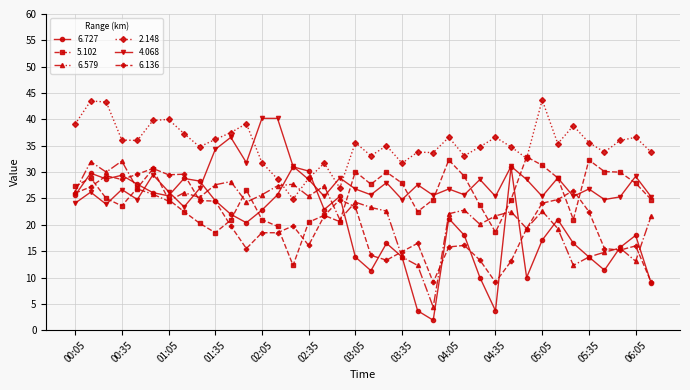

What is the maximum value shown in the chart?

43.7